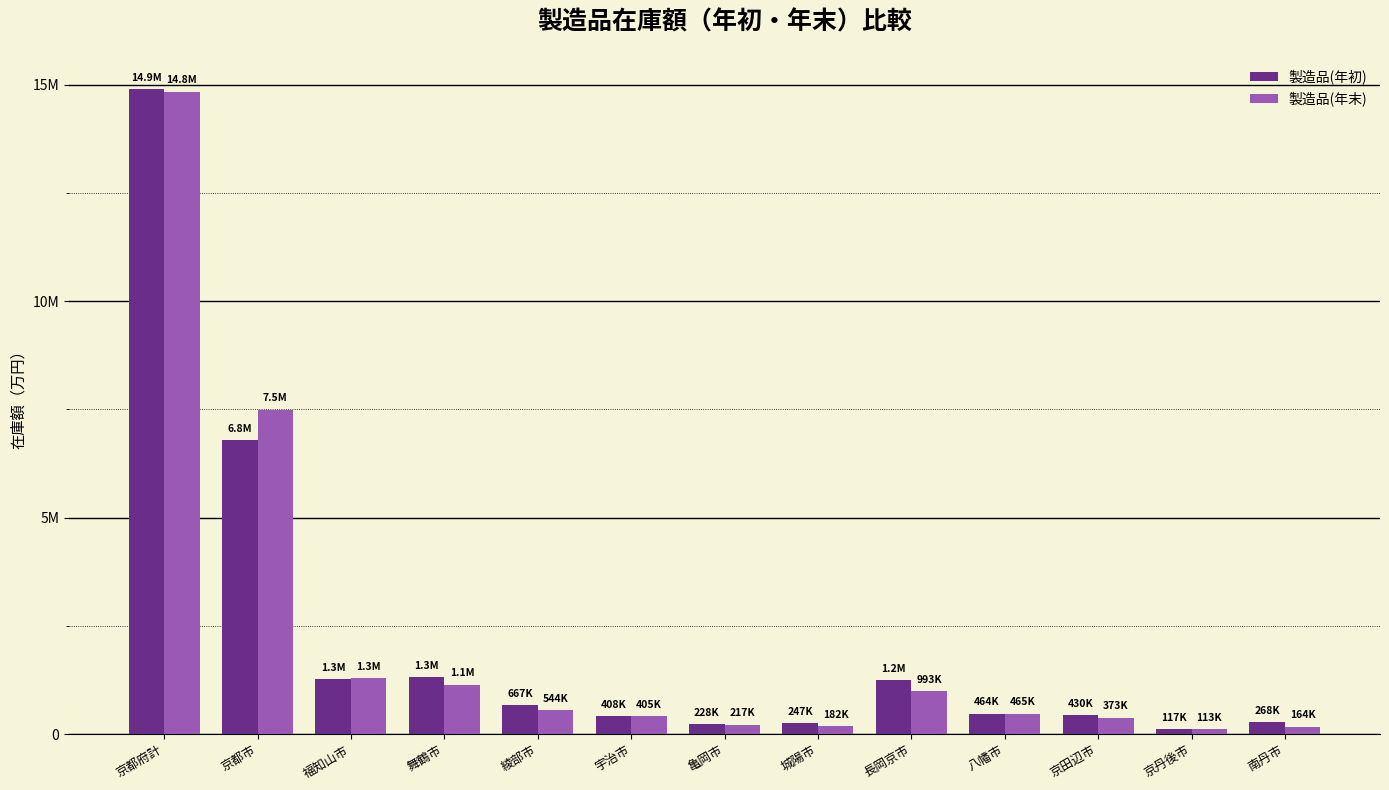

Reading right to left, transcribe all the data shown in this chart.

製造品(年初): 268104	116712	429563	463931	1247726	247419	227504	407788	667268	1306760	1268500	6789976	14890144
製造品(年末): 164021	113323	372713	464772	993267	181993	217355	404798	544044	1137035	1284588	7489111	14831355